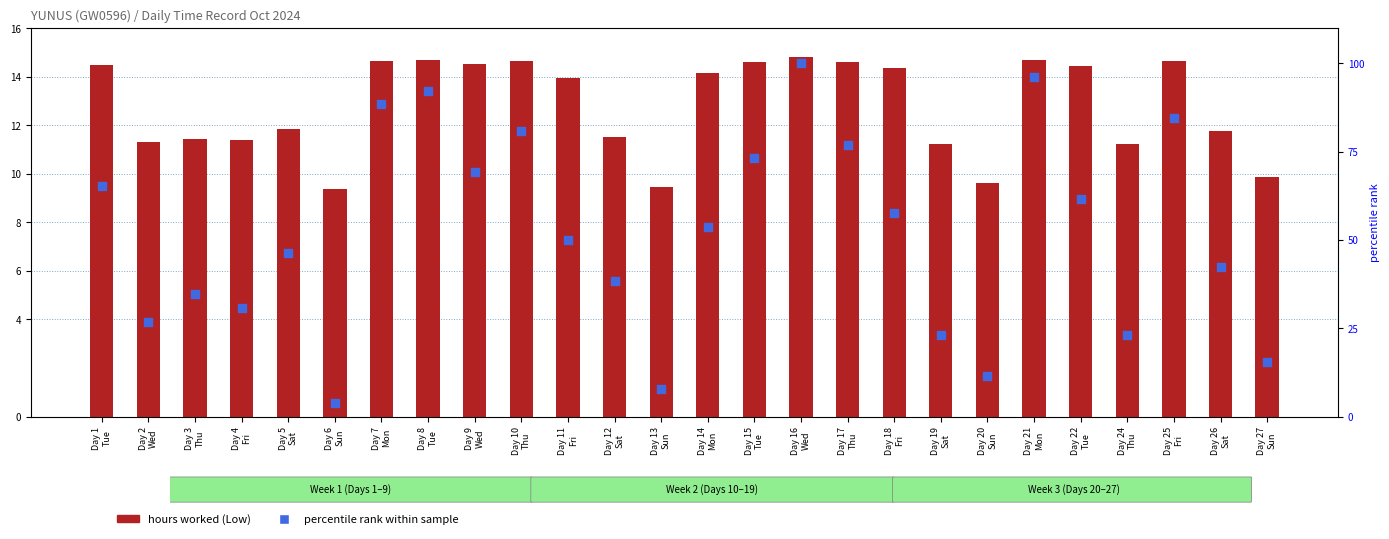

Which series reaches the maximum Y coordinate?

percentile rank within sample